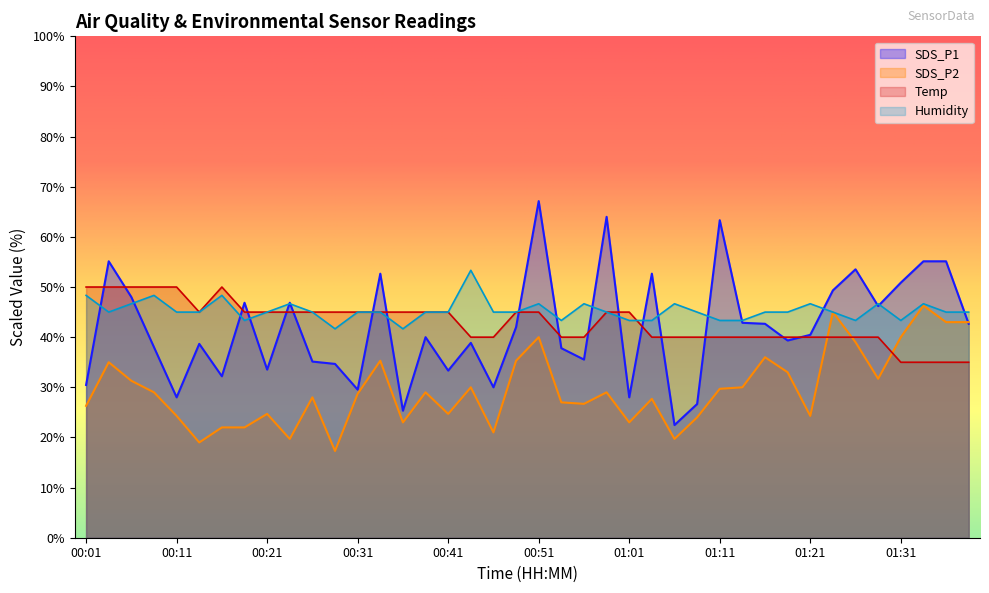

Count the number of data series in this chart.

4